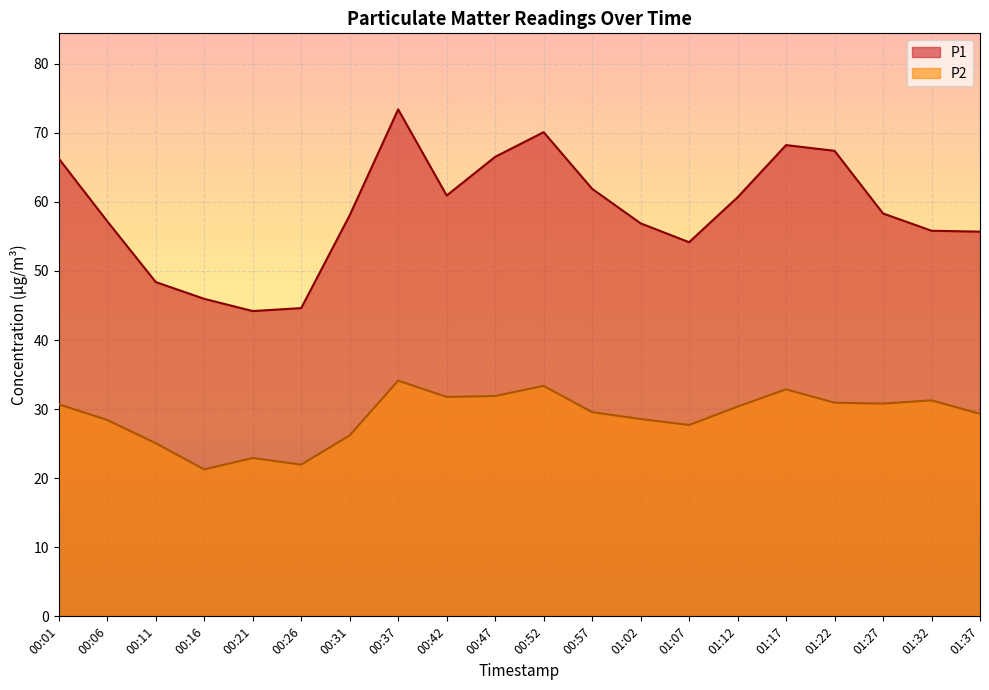

The value of P2 at 00:57 is 49.5. True or false?

False